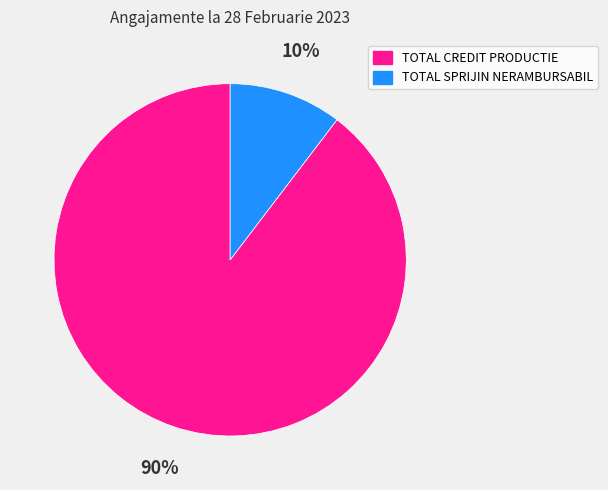

True or false: TOTAL SPRIJIN NERAMBURSABIL accounts for 10% of the total.

True